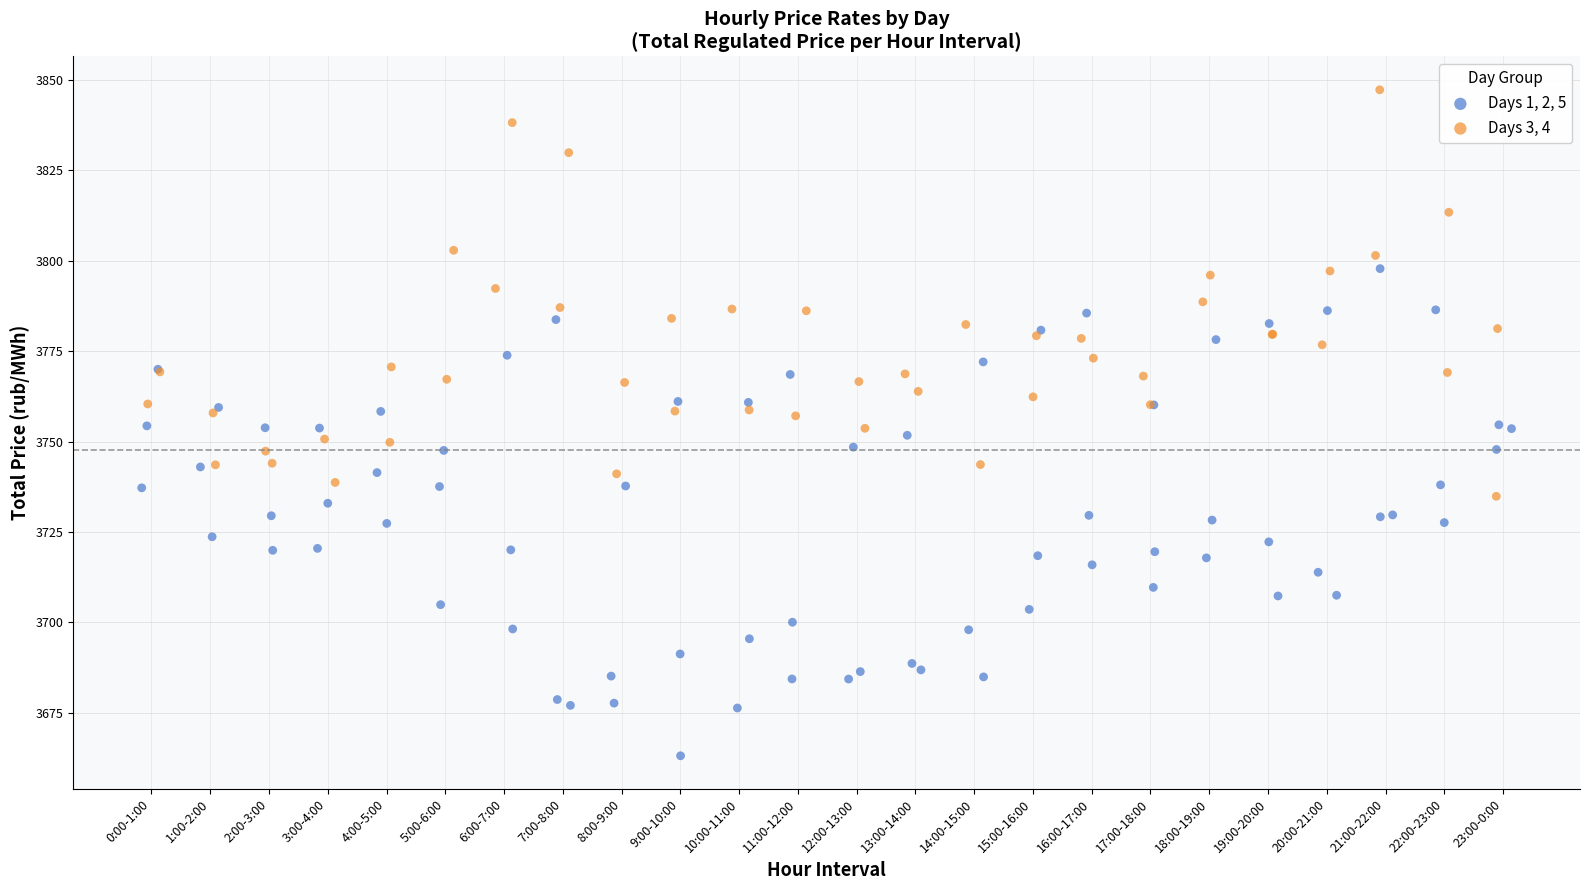

Which series has the largest Y range (max minus min)?

Days 1, 2, 5